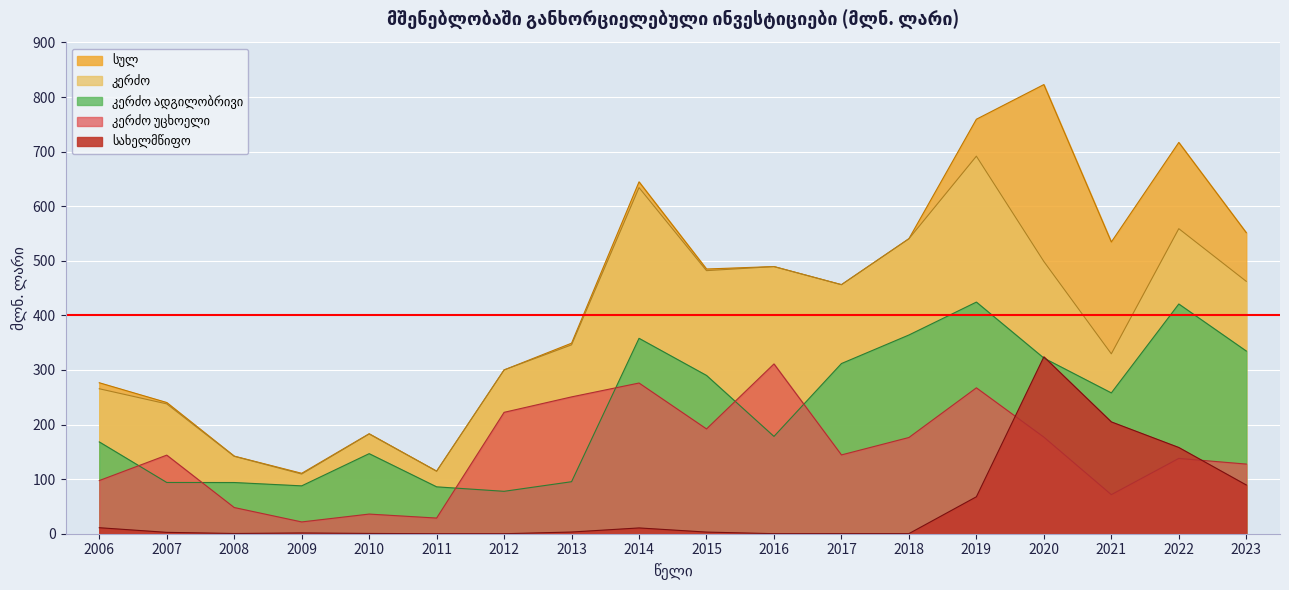

What are all the series names shown in the legend?

სულ, სახელმწიფო, კერძო, კერძო ადგილობრივი, კერძო უცხოელი